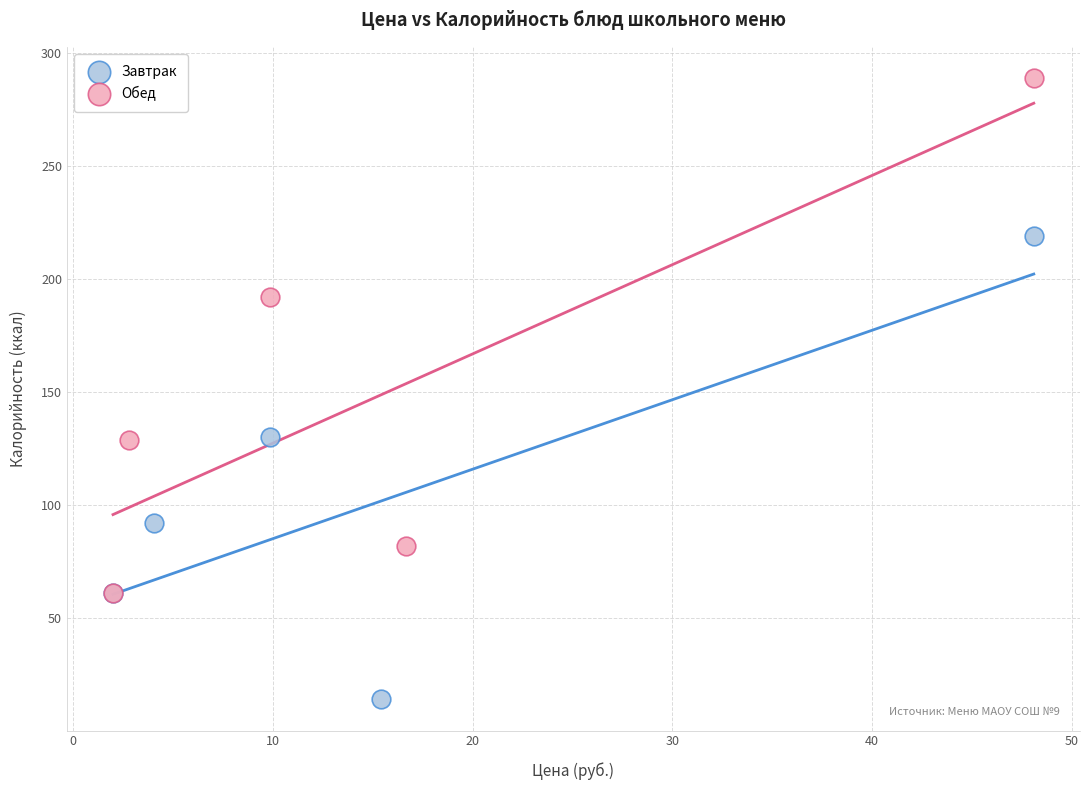

Which series contains the highest Y value?

Обед